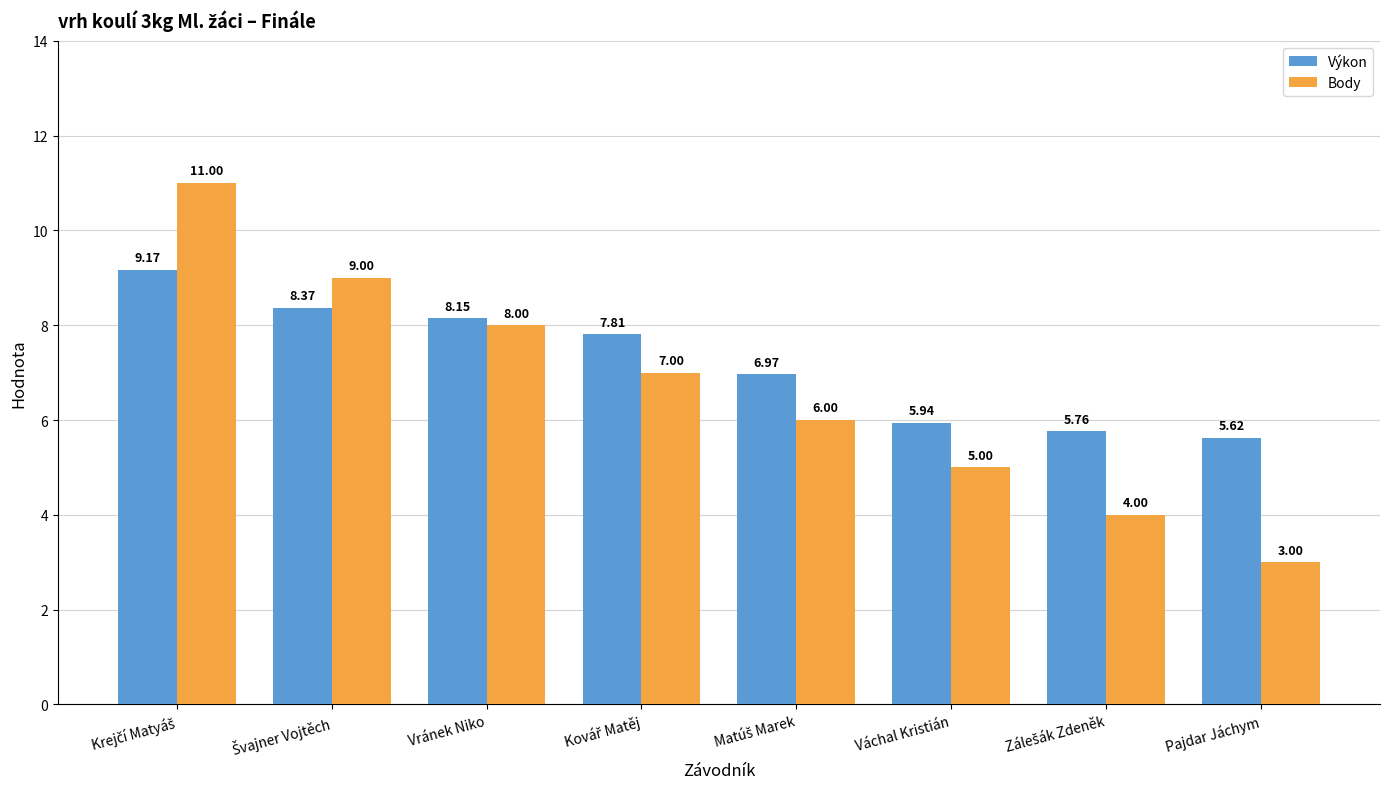

Rank the series by their average value, from lowest to highest.

Body, Výkon